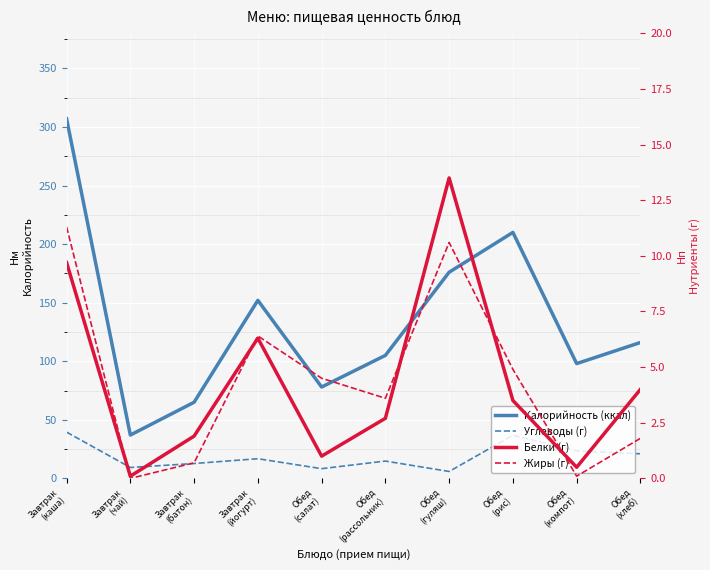

At which label does Калорийность (ккал) reach its peak?

Завтрак
(каша)